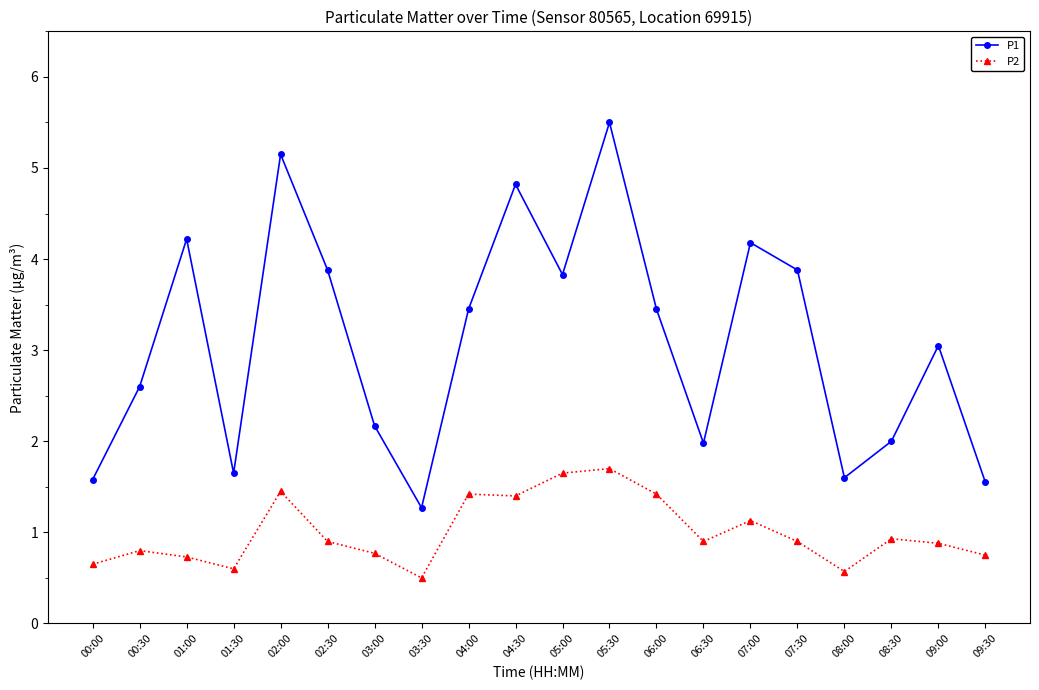

Rank the series at 02:30 from lowest to highest value.

P2, P1